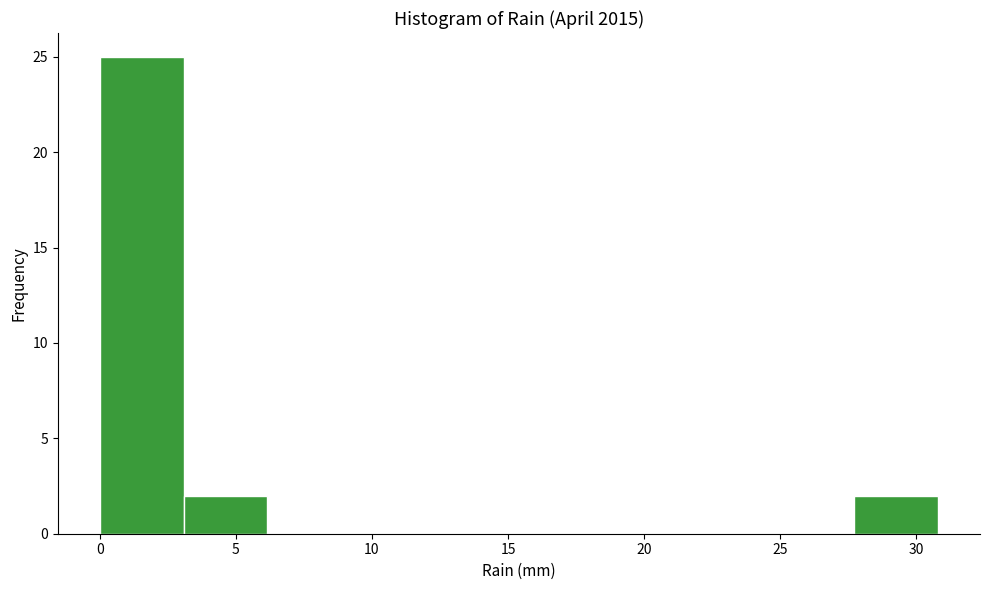

Reading left to right, list every bar in this chart as the range it spans on the x-axis followed by its height. Neither the bar edges nor the heights are printed on the chart, so give them approximately, as read against the axes.

0.0 to 3.0: 25
3.0 to 6.0: 2
6.0 to 9.0: 0
9.0 to 12.5: 0
12.5 to 15.5: 0
15.5 to 18.5: 0
18.5 to 21.5: 0
21.5 to 24.5: 0
24.5 to 27.5: 0
27.5 to 31.0: 2